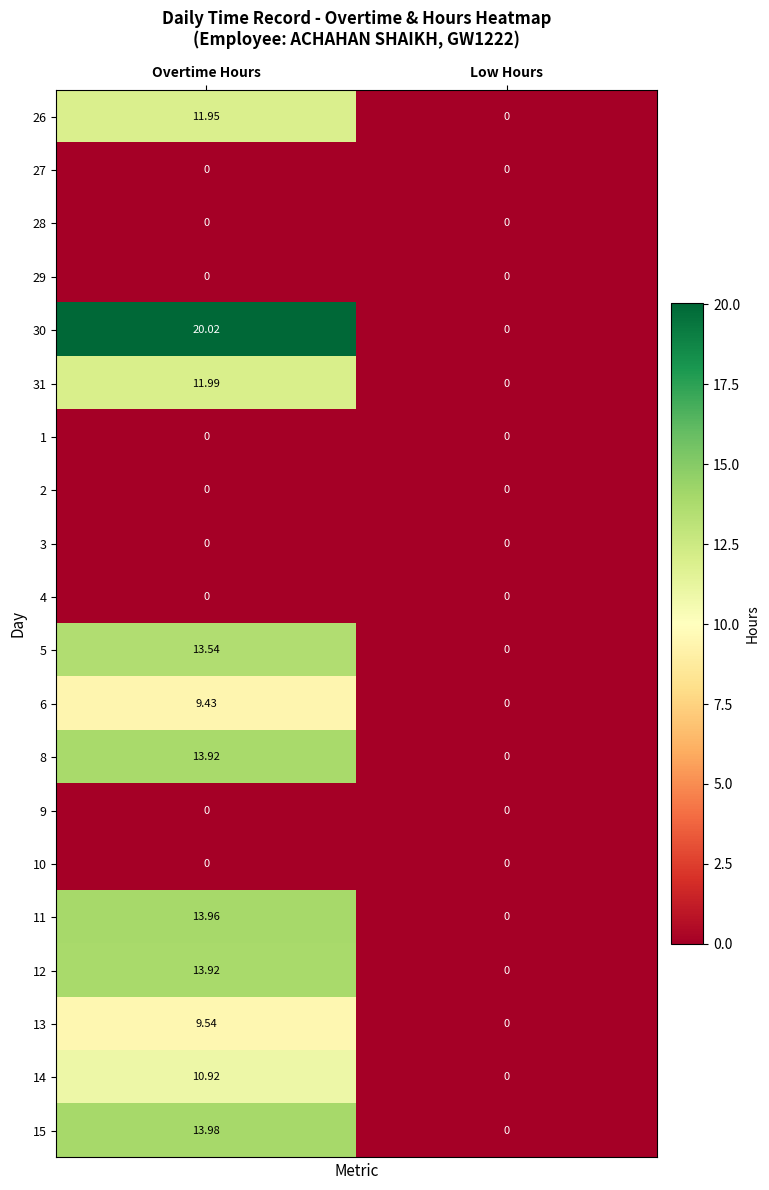

At which category does the chart reach its peak across all series?

Overtime Hours